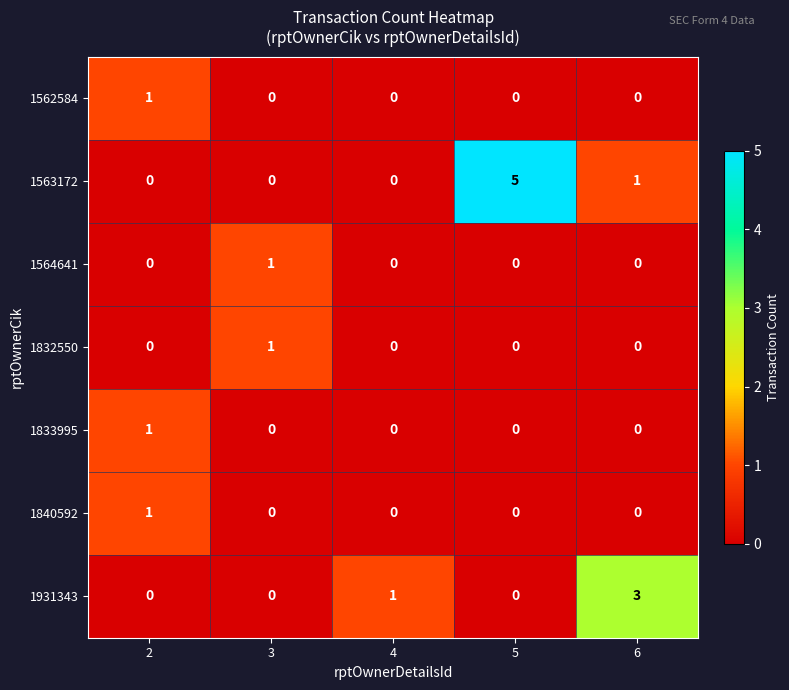

What is the greatest value displayed?

5